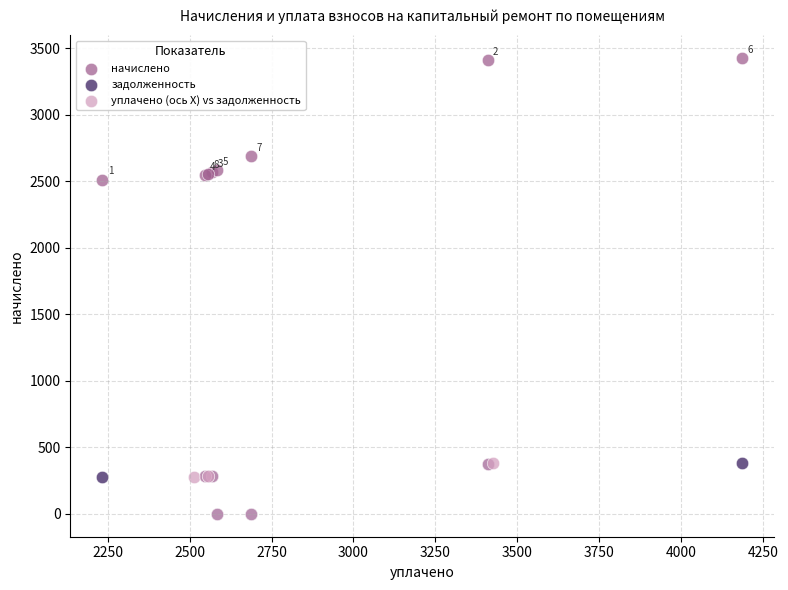

Which series reaches the maximum Y coordinate?

начислено